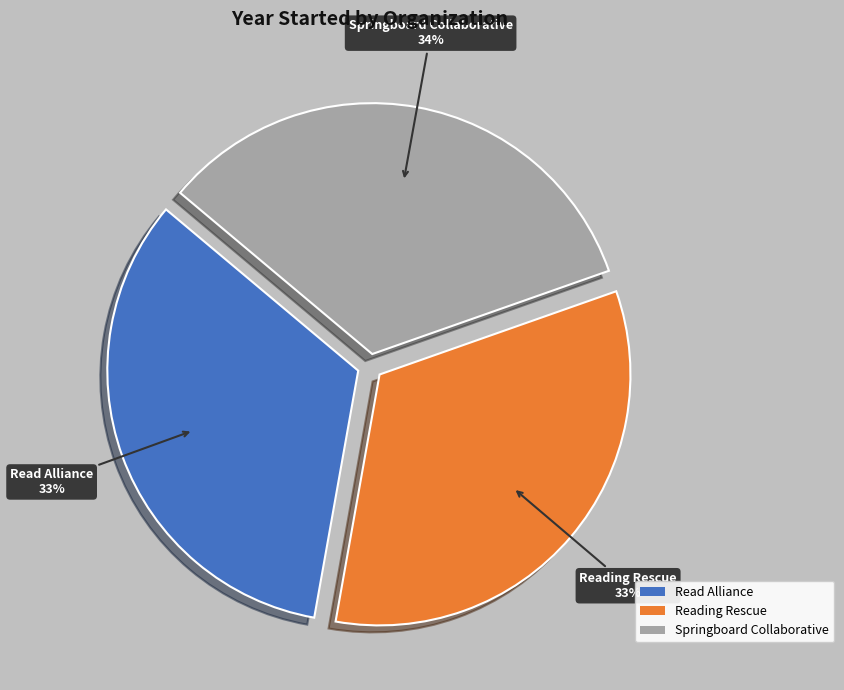

Do Read Alliance and Springboard Collaborative together represent more than half of the pie?

Yes